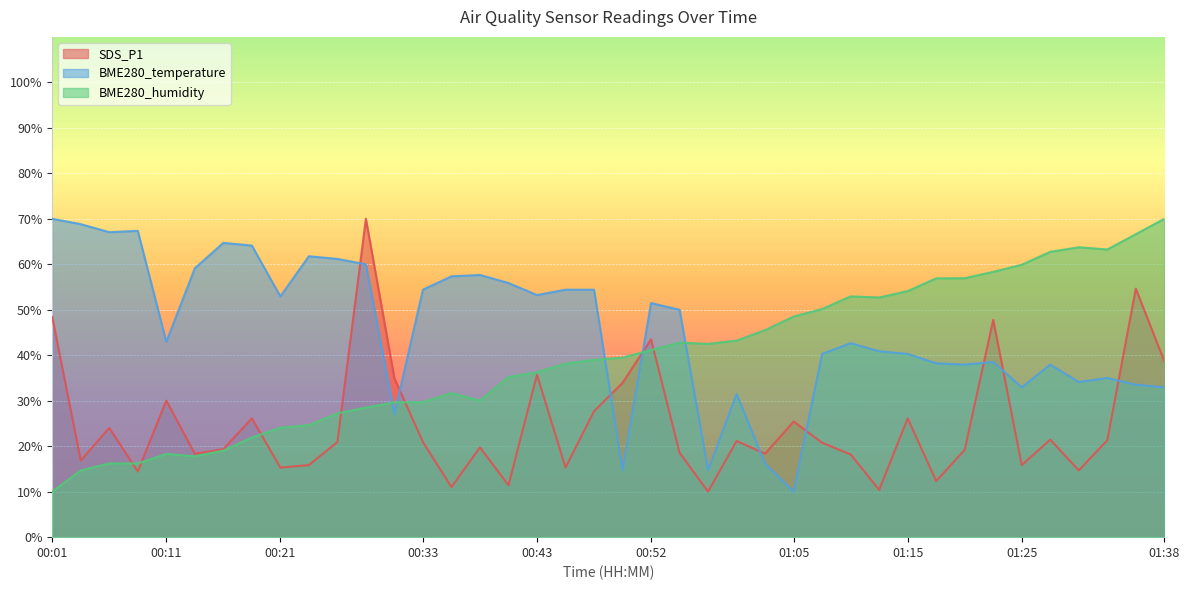

List the labels in order of SDS_P1 value, largest first.

00:28, 01:36, 00:01, 01:22, 00:52, 01:38, 00:43, 00:30, 00:50, 00:11, 00:48, 00:18, 01:15, 01:05, 00:06, 01:27, 01:33, 01:00, 00:26, 00:33, 01:07, 00:38, 00:16, 01:20, 00:55, 00:13, 01:02, 01:10, 00:03, 00:23, 01:25, 00:21, 00:45, 01:30, 00:08, 01:17, 00:40, 00:35, 01:12, 00:57